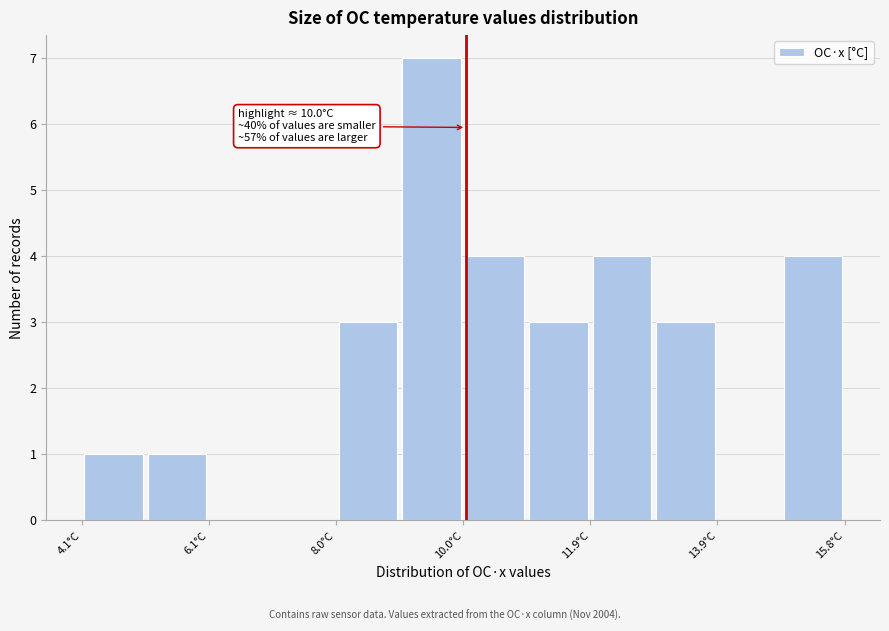

Over which range of the x-axis is the bar tallest?

9.0 to 10.0